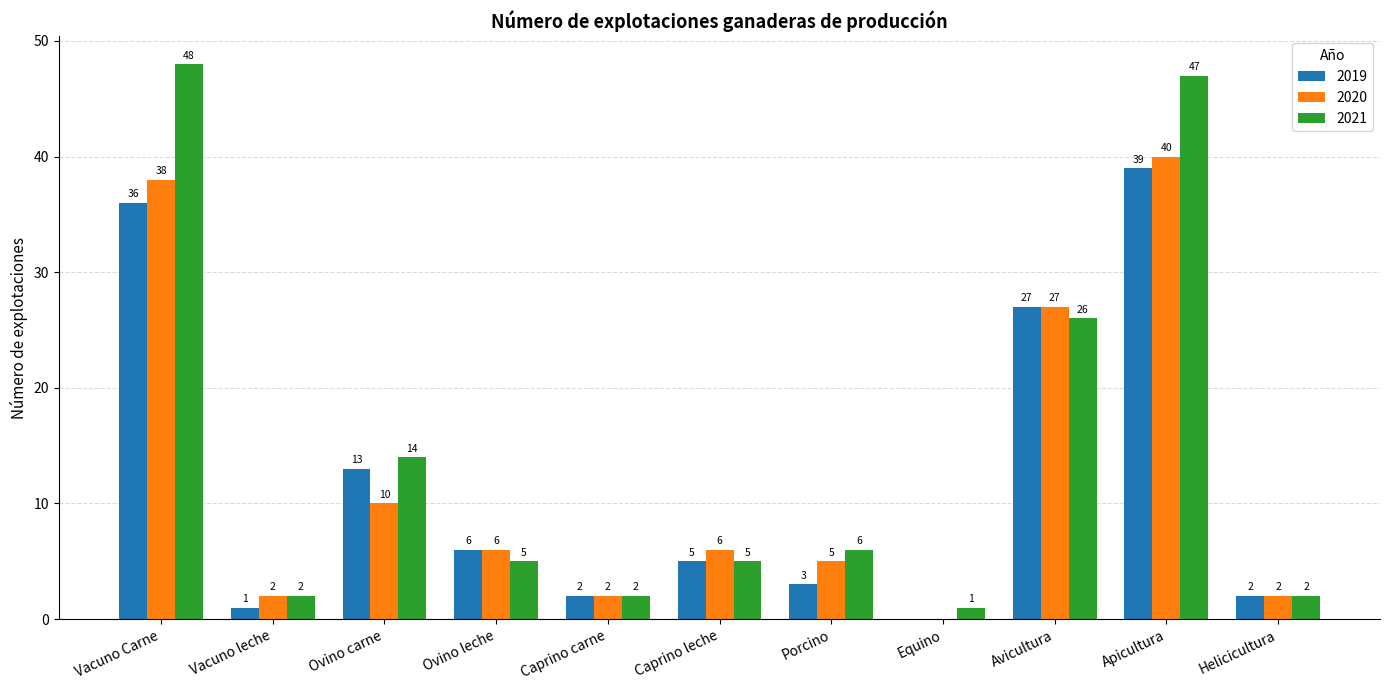

What are all the series names shown in the legend?

2019, 2020, 2021